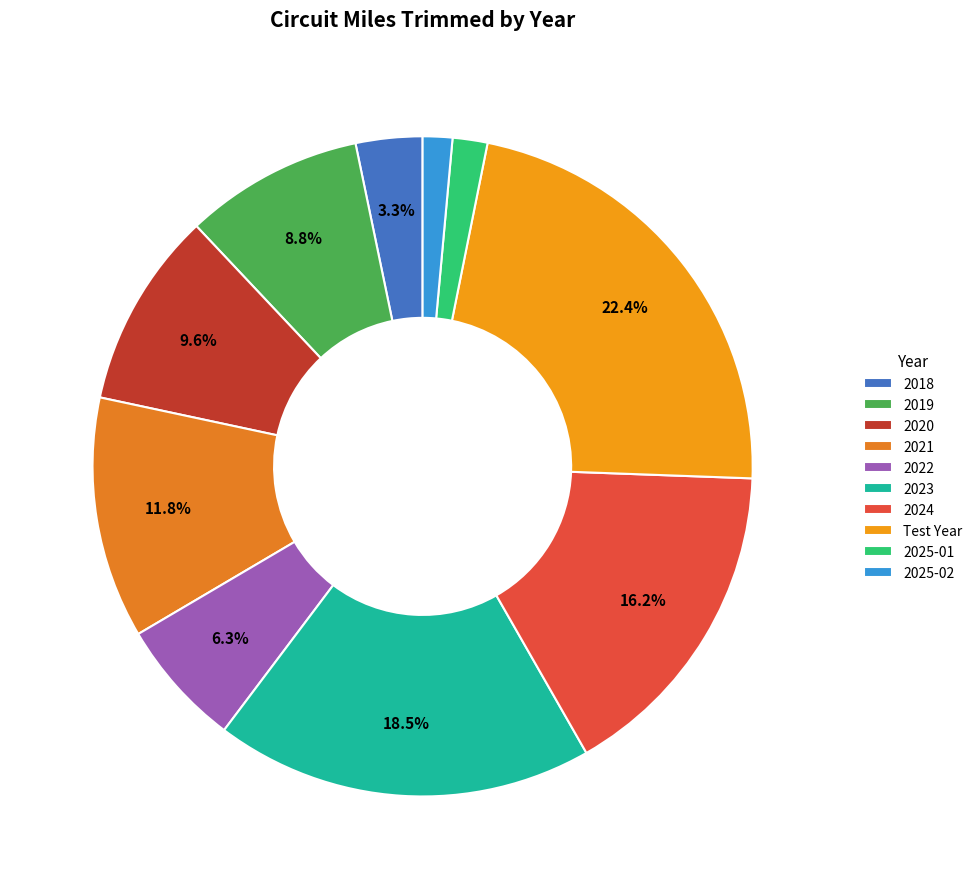

To the nearest percent, what percentage of the pie is 2022?

6%